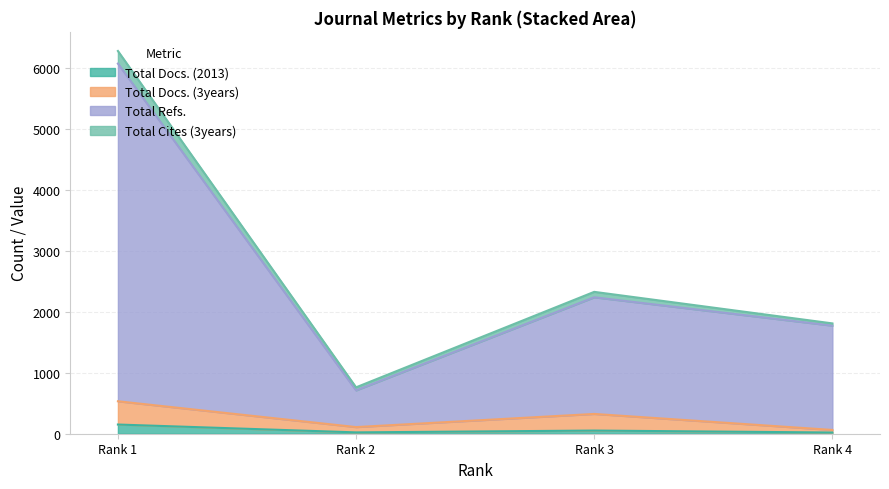

True or false: Total Docs. (3years) and Total Refs. cross at least once.

False